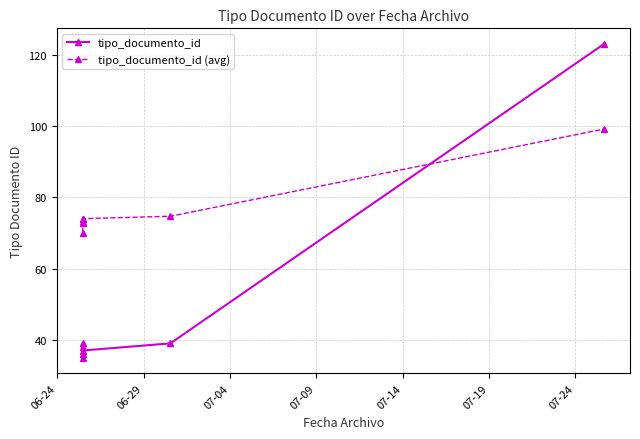

In tipo_documento_id (avg), how many points are lower than both neighbors (excluding endpoints)?

1